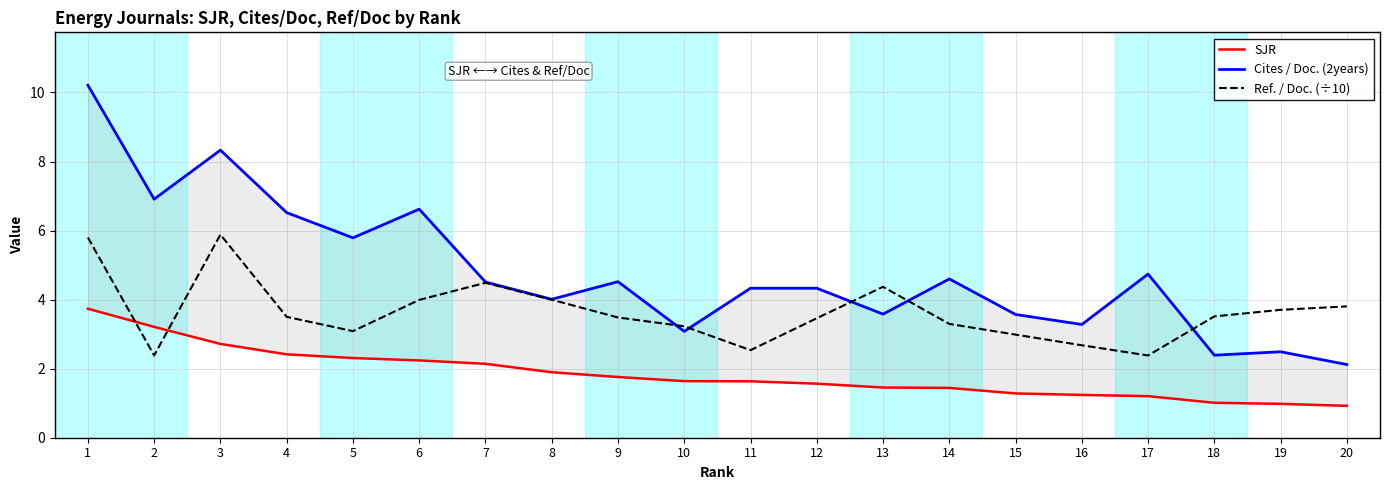

Where is the first local maximum for Ref. / Doc. (÷10)?

3